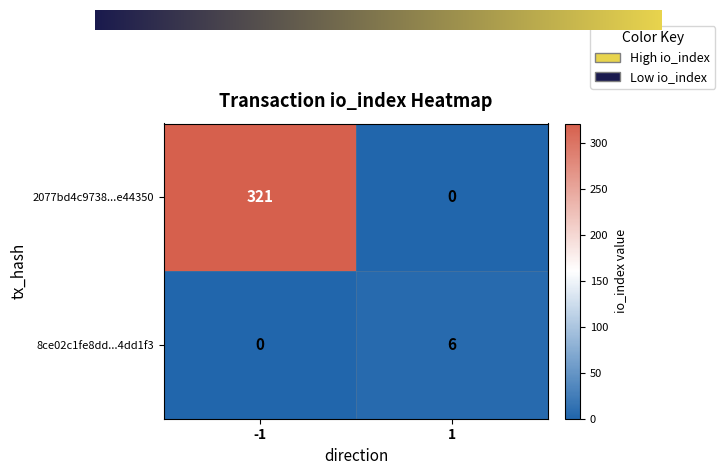

What is the average value of the 8ce02c1fe8dd...4dd1f3 series?

3